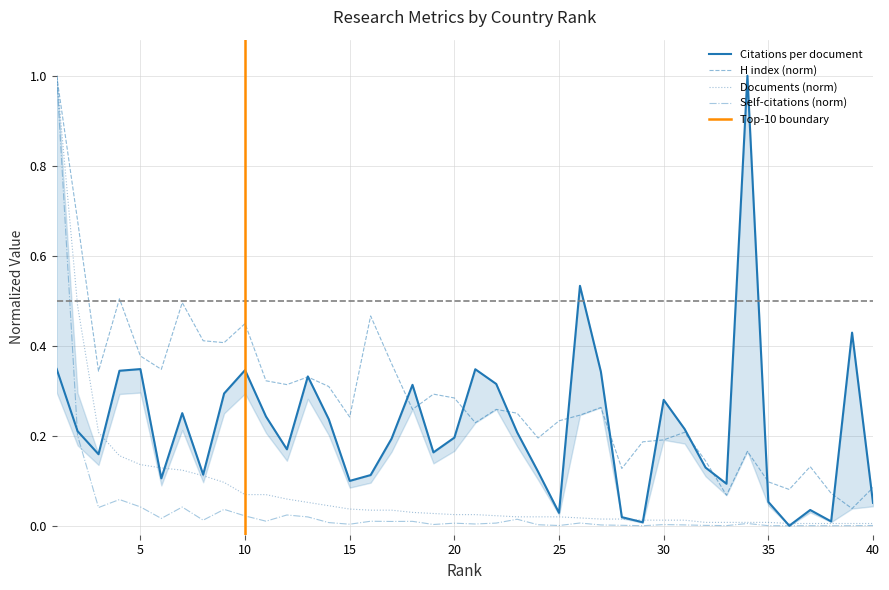

What is the highest value of the Documents (norm) series?

1.0